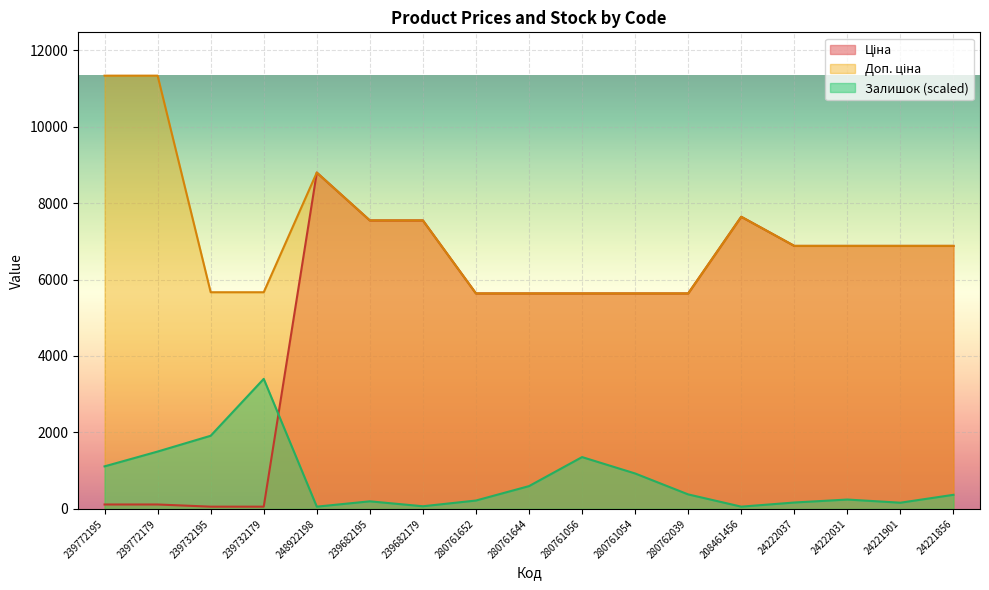

Which series has the largest total across all categories?

Доп. ціна